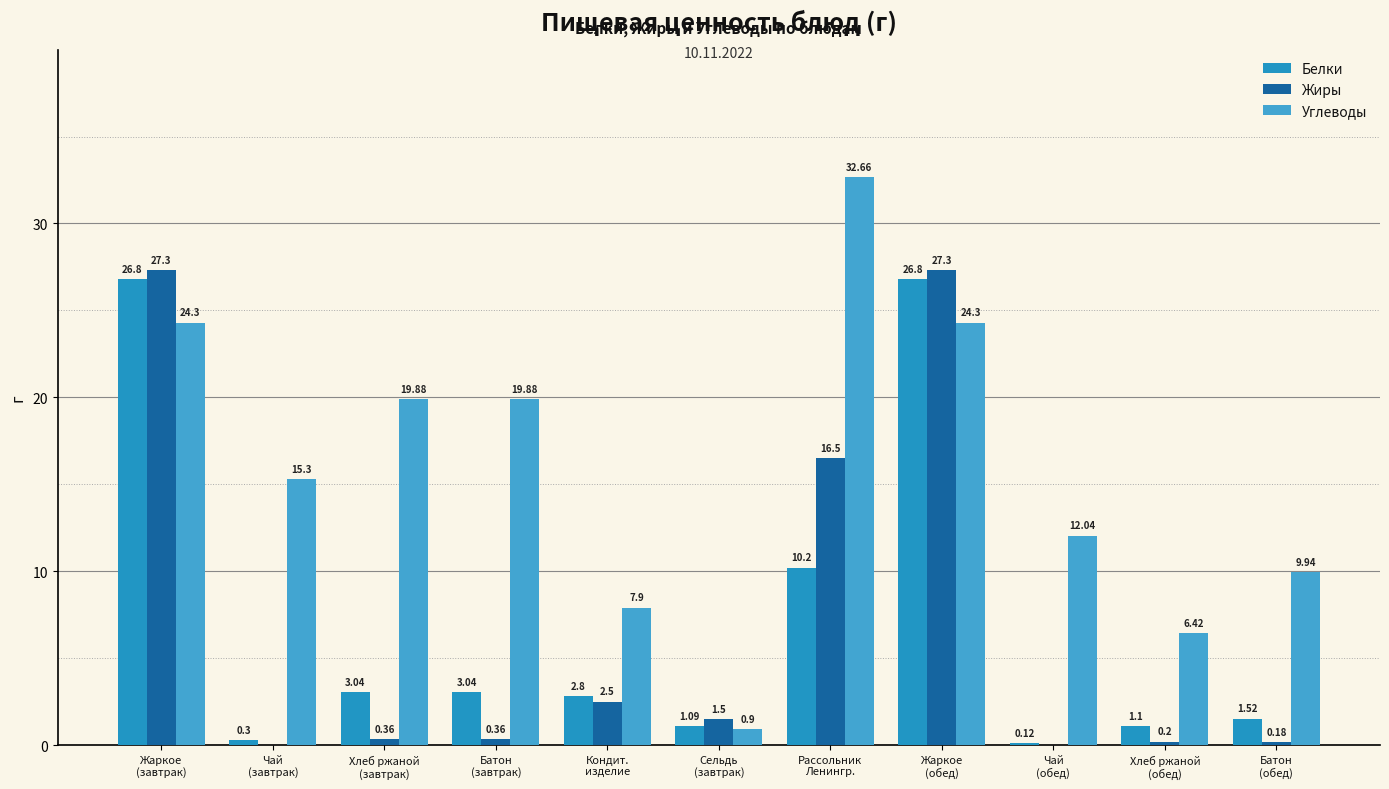

How many values in Жиры are above zero?

9